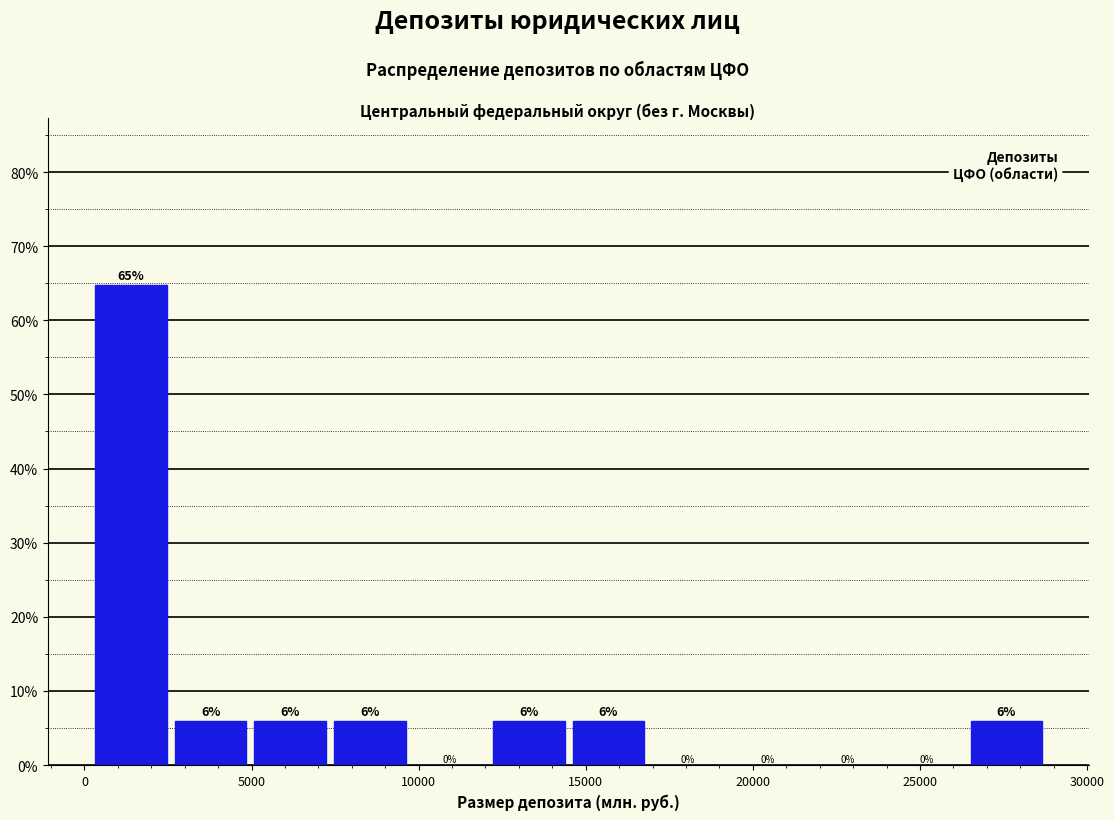

Over which range of the x-axis is the bar tallest?

0 to 2500